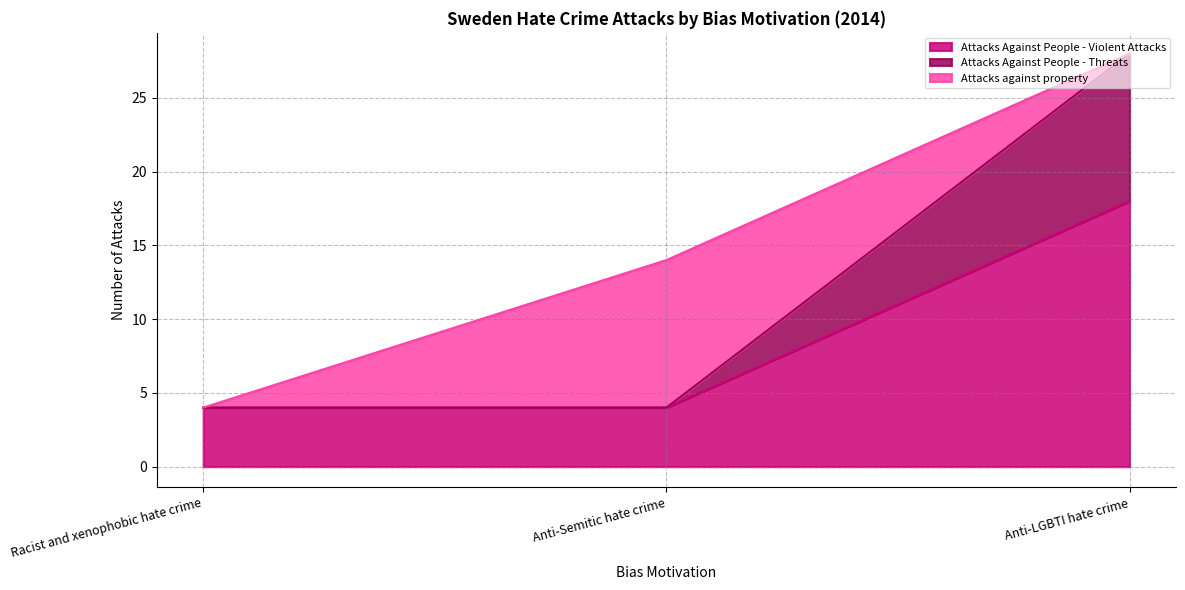

What is the total value across all series at Anti-Semitic hate crime?

14